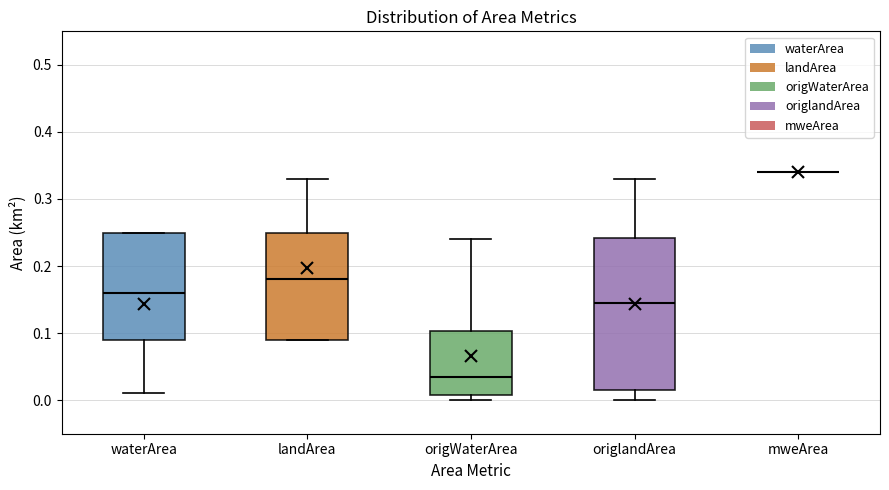

Comparing the boxes themselves (not the whiskers), which one is the tallest?

origlandArea